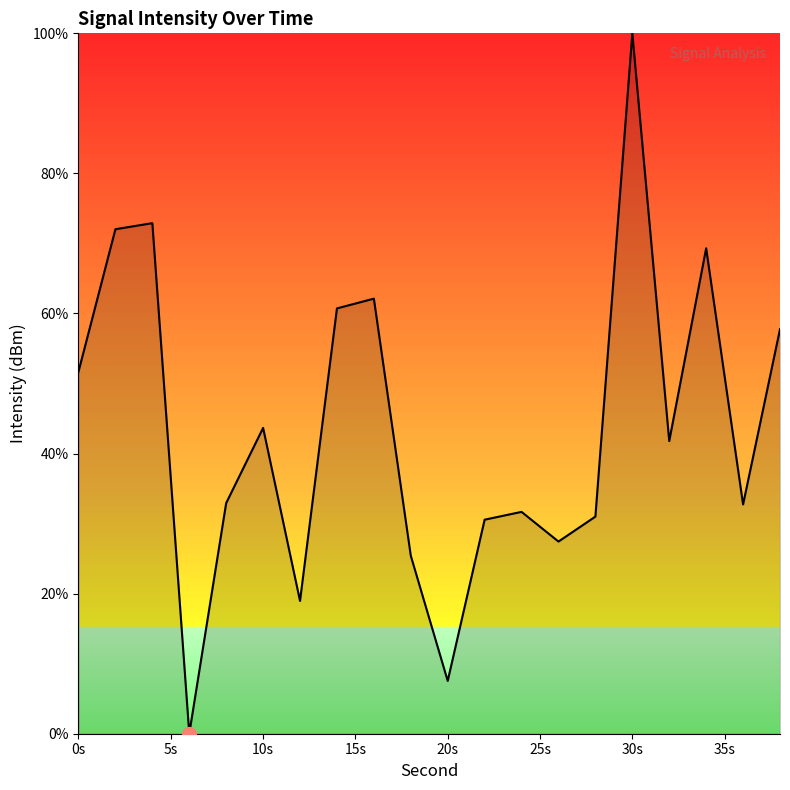

Does the chart display data point markers on the line(s)?

No